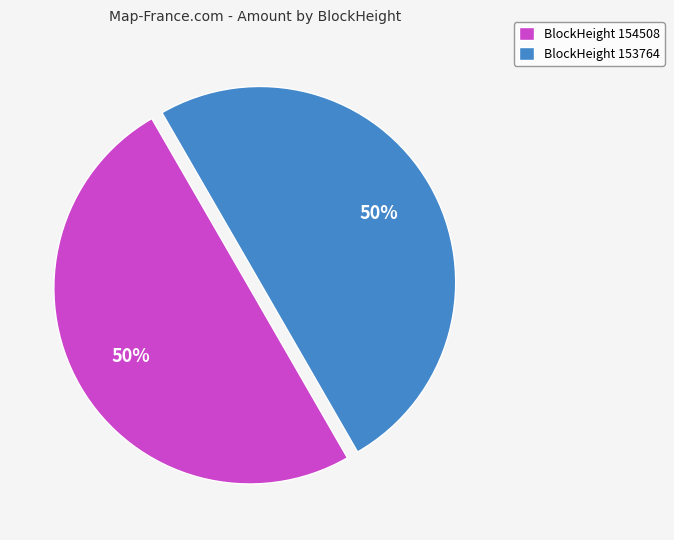

Approximately how many times larger is the value at BlockHeight 153764 compared to BlockHeight 154508?

1.0